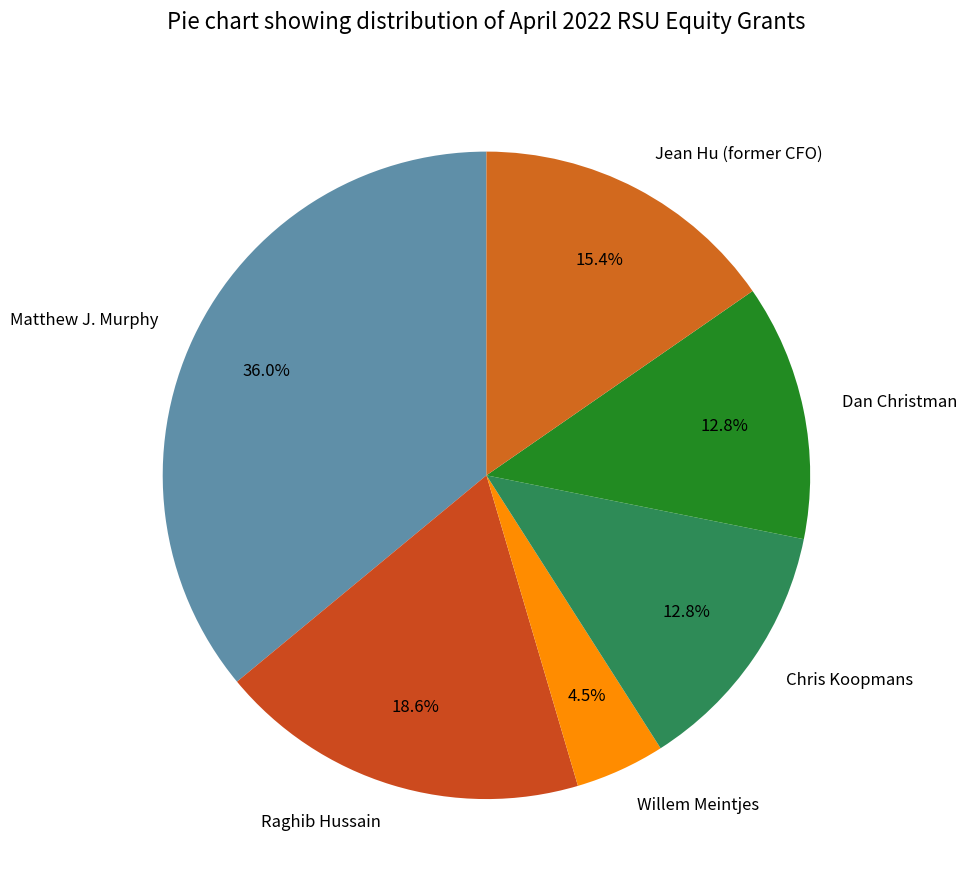

The Chris Koopmans slice represents 2% of the pie. True or false?

False